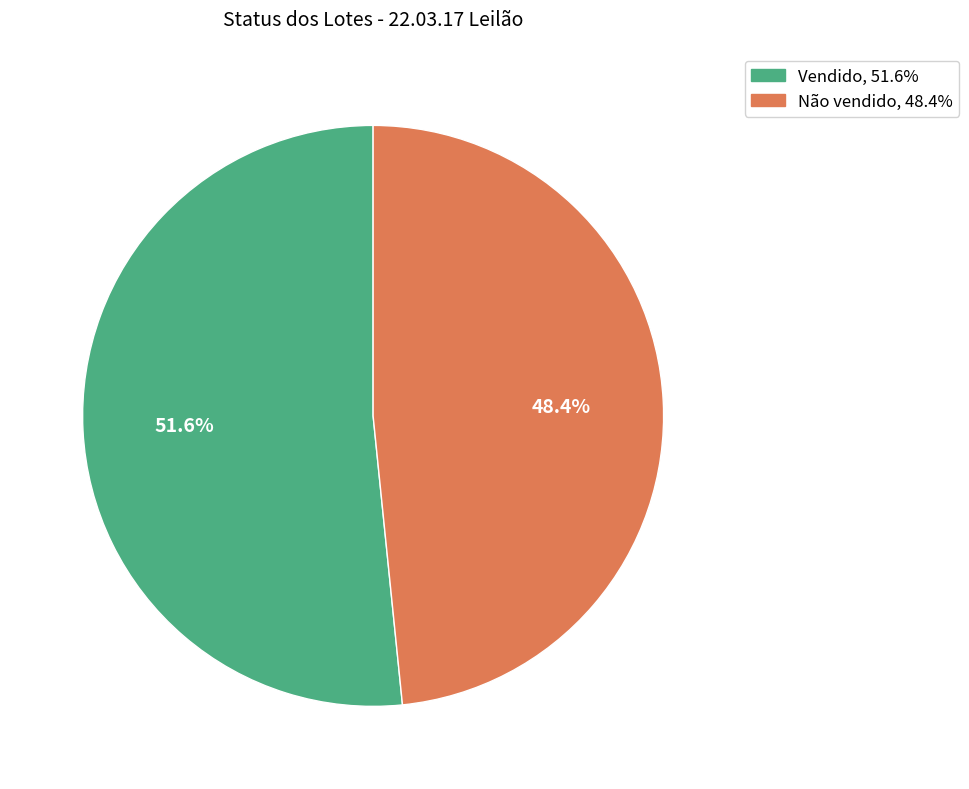

Between Vendido and Não vendido, which is larger?

Vendido